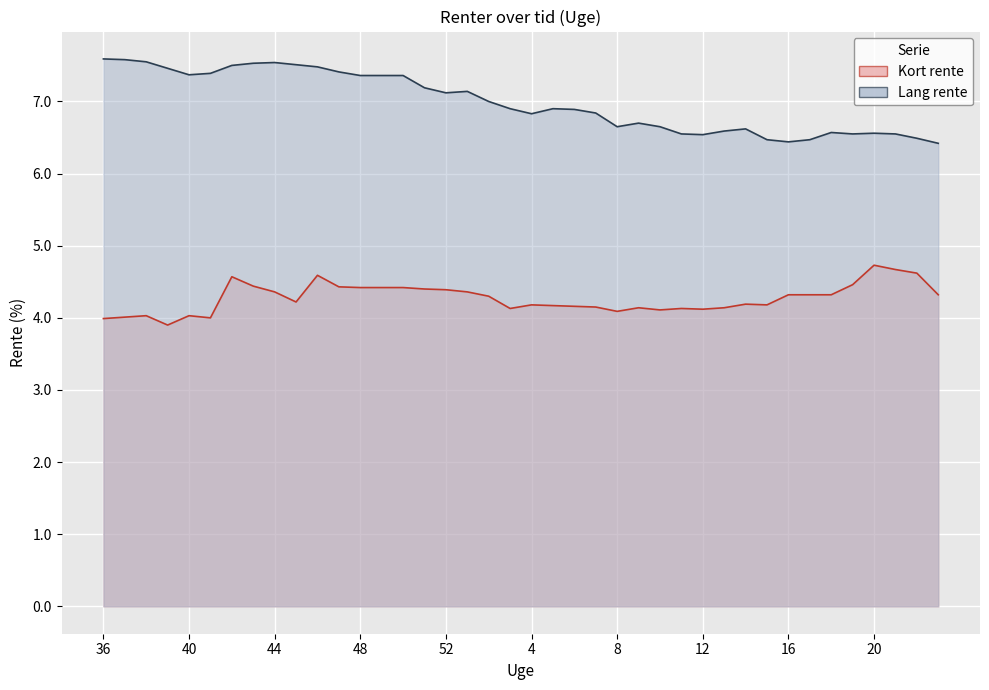

Where is the first local maximum for Lang rente?

44